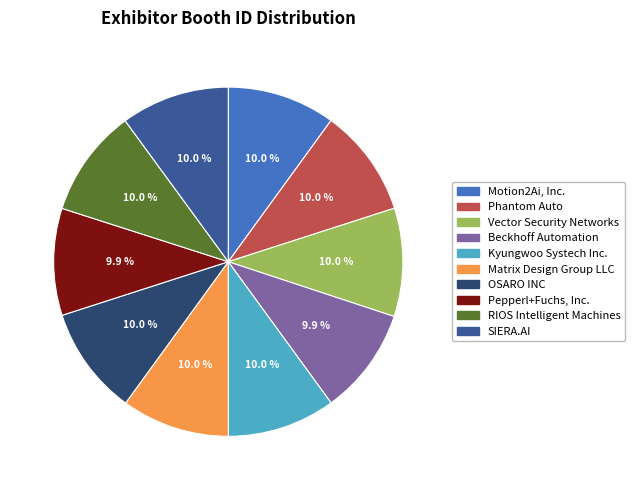

How much of the chart is everything except SIERA.AI?

90.0%